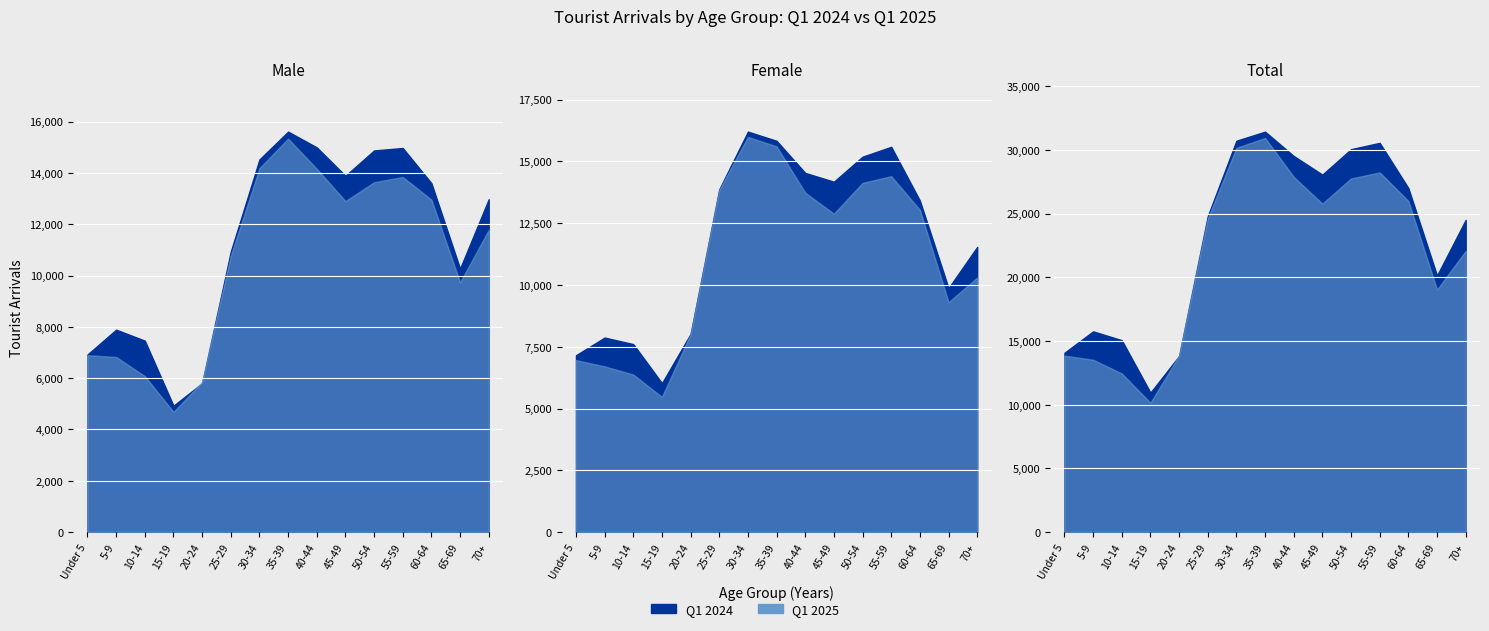

True or false: Female 2025 has more than 2 points higher than both neighbors.

False